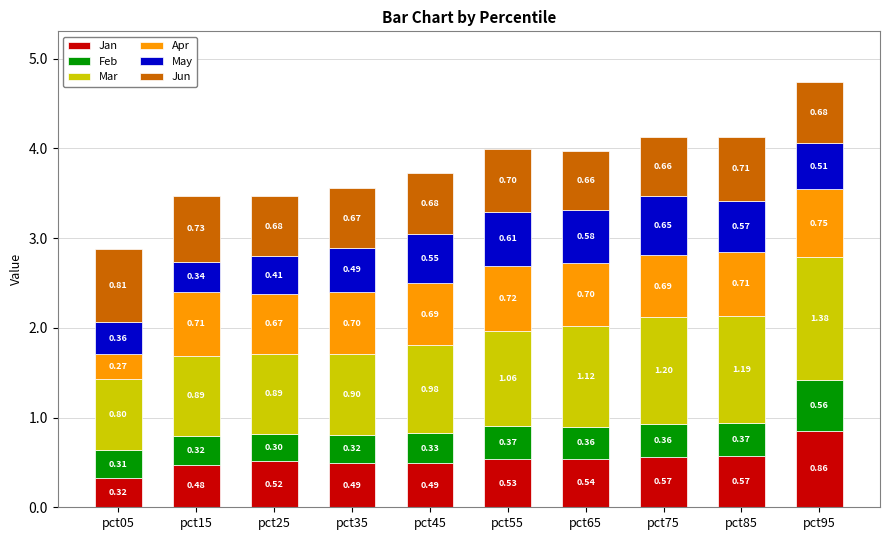

What is the total value across all series at pct55?

4.0